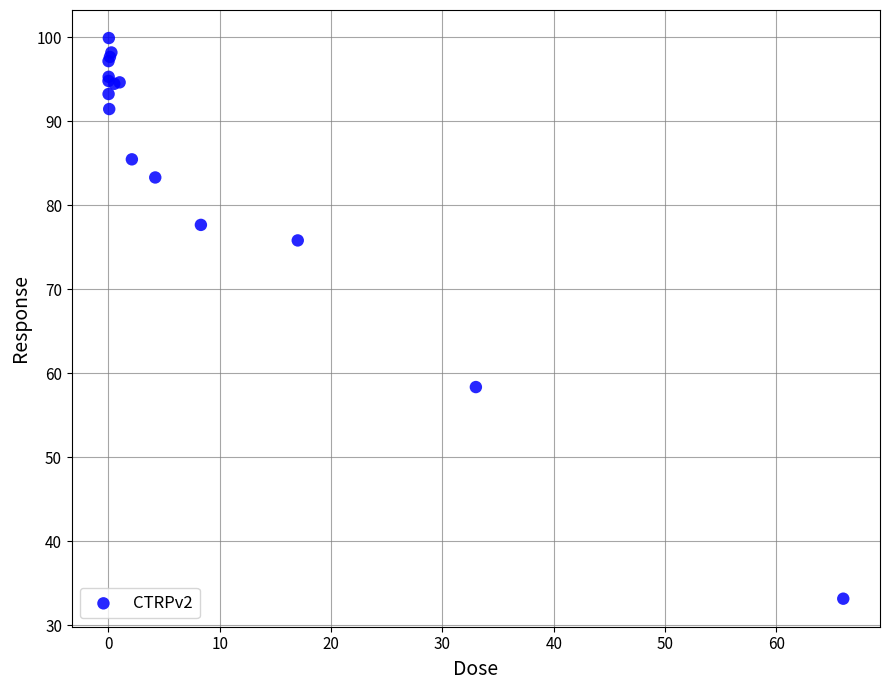

What Y value in the scatter plot is closest to 66?

58.4